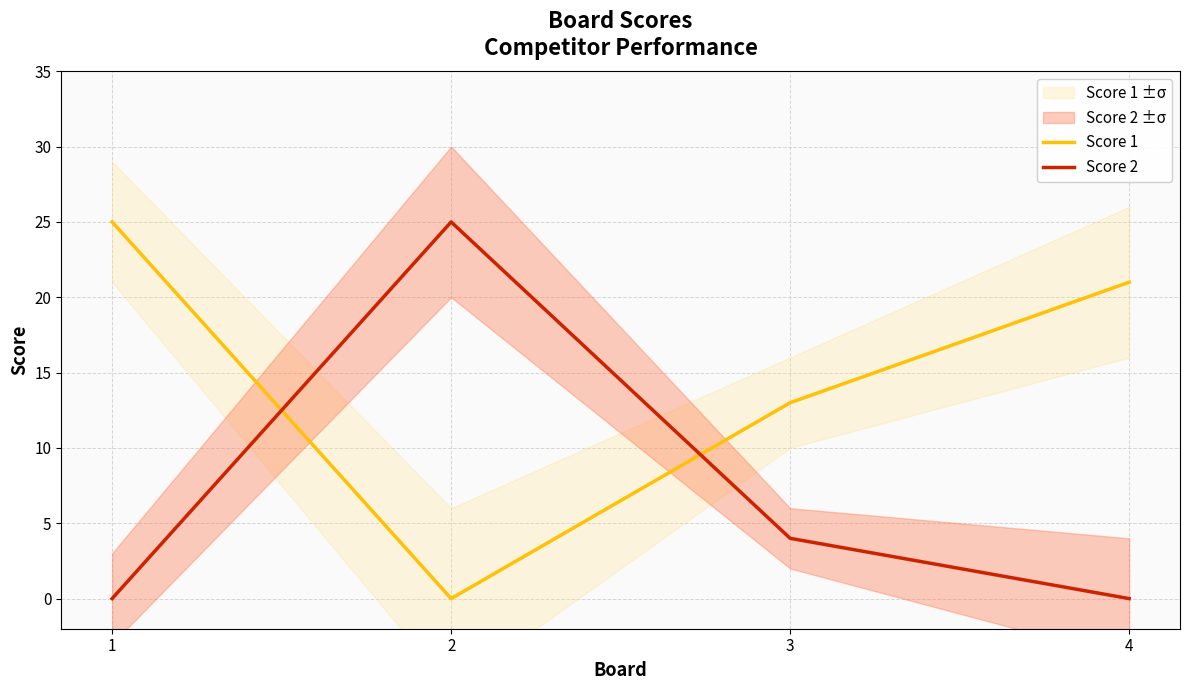

Where do Score 1 and Score 2 first cross each other?

1 and 2